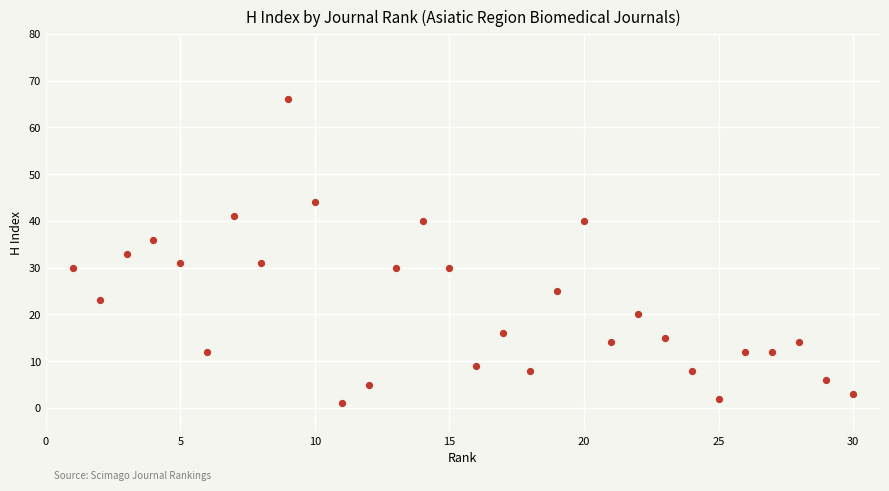

What is the range of X values (max minus min)?

29